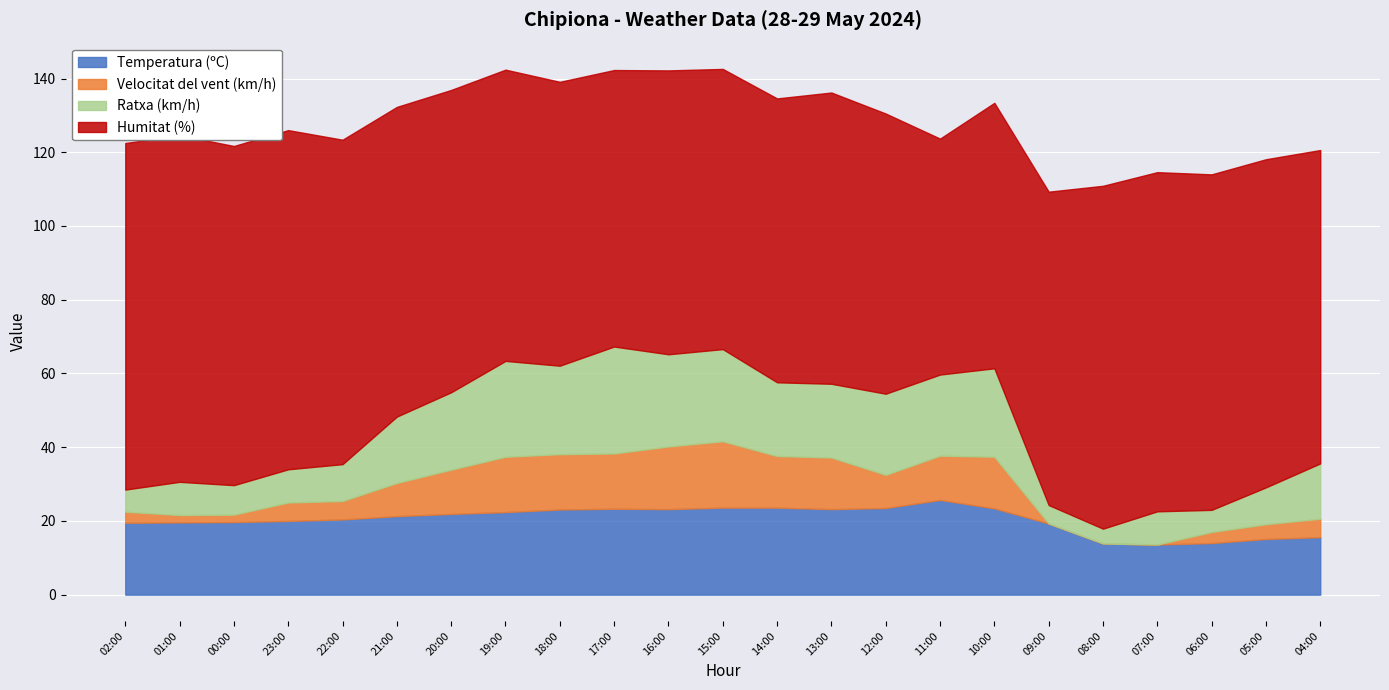

How many interior local peaks does the Temperatura (ºC) series have?

2